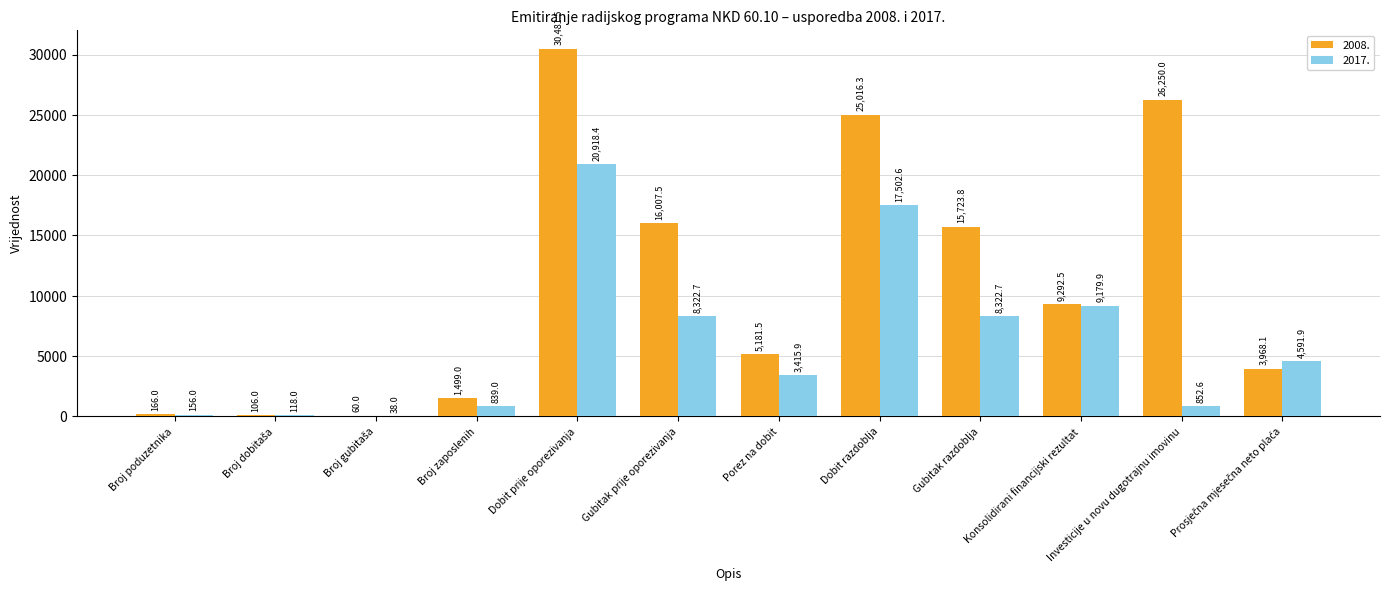

Are the bars grouped side by side (vs. stacked)?

Yes